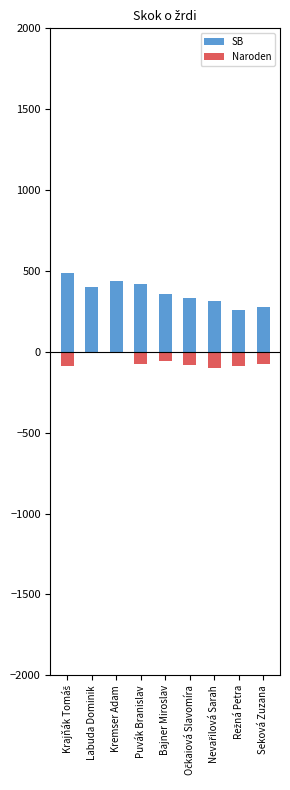

Which series has the widest spread of values?

SB